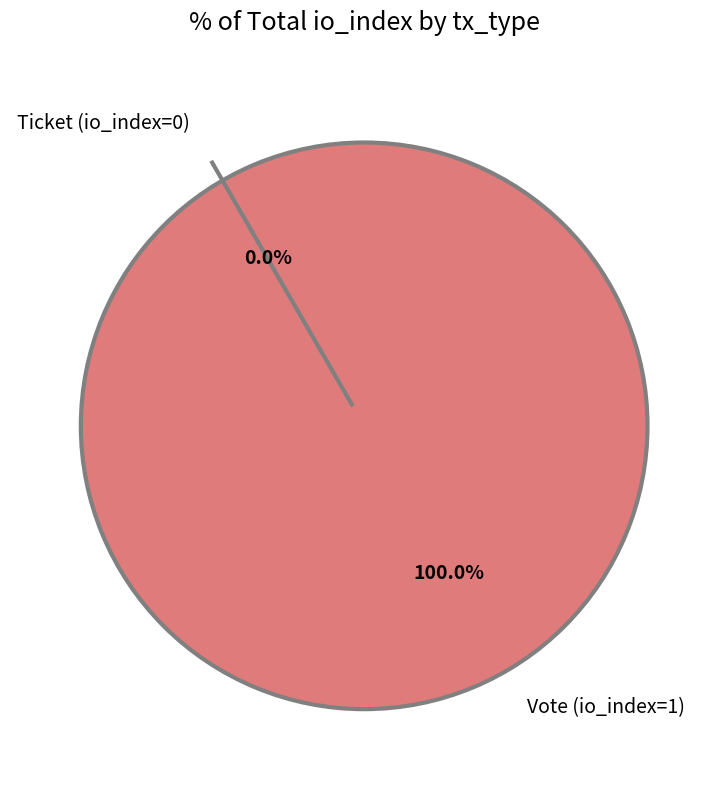

To the nearest percent, what percentage of the pie is Vote (io_index=1)?

100%